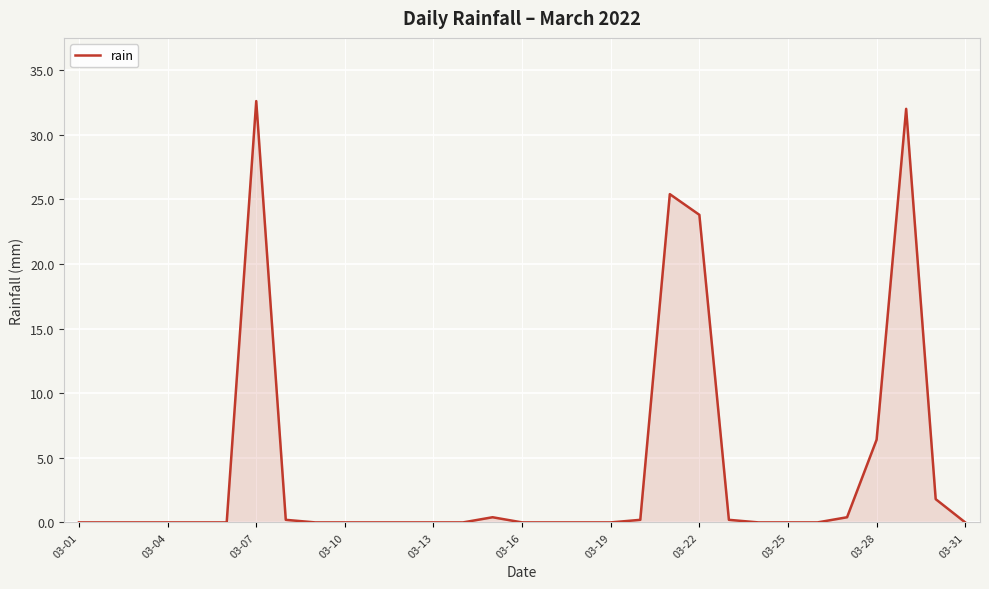

How many lines are shown in the chart?

1